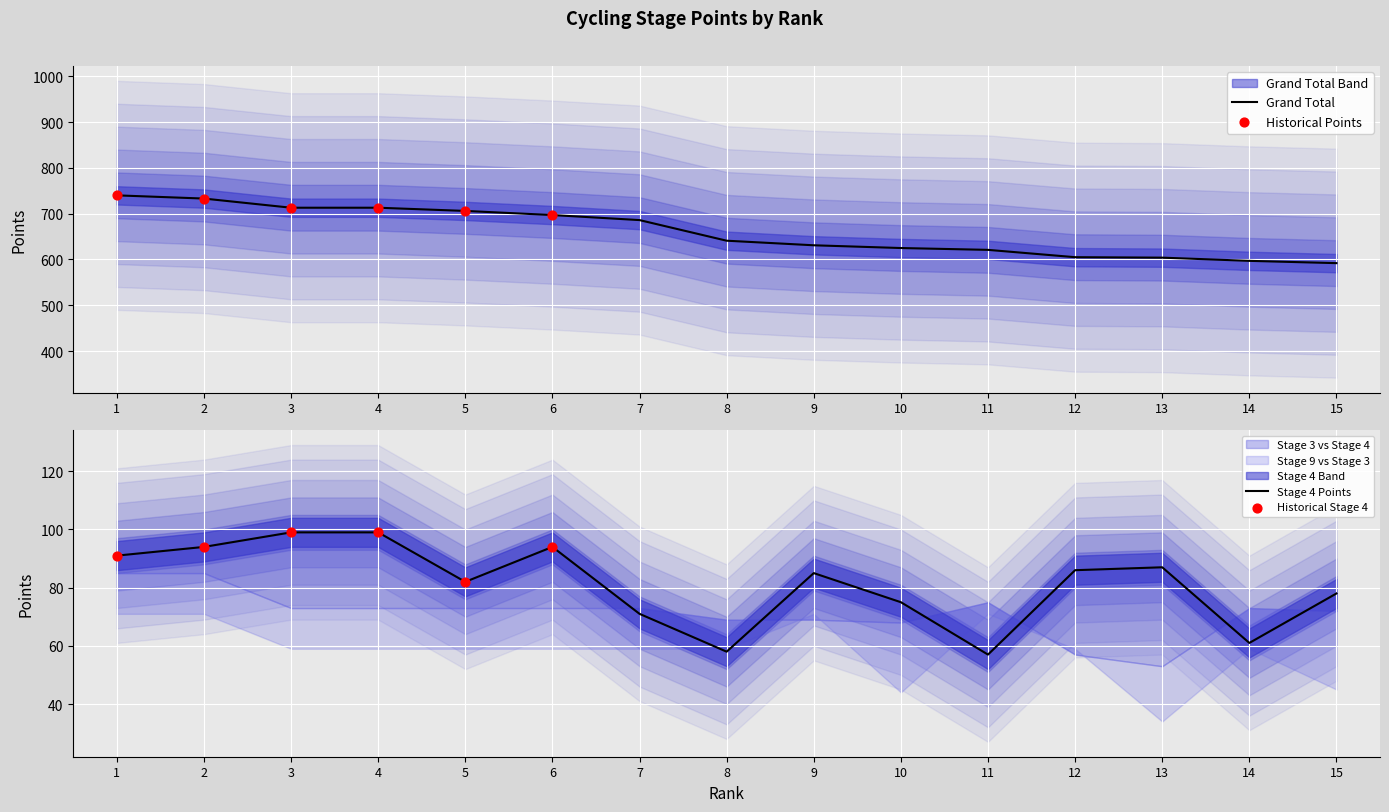

Which series contains the lowest Y value?

Stage 4